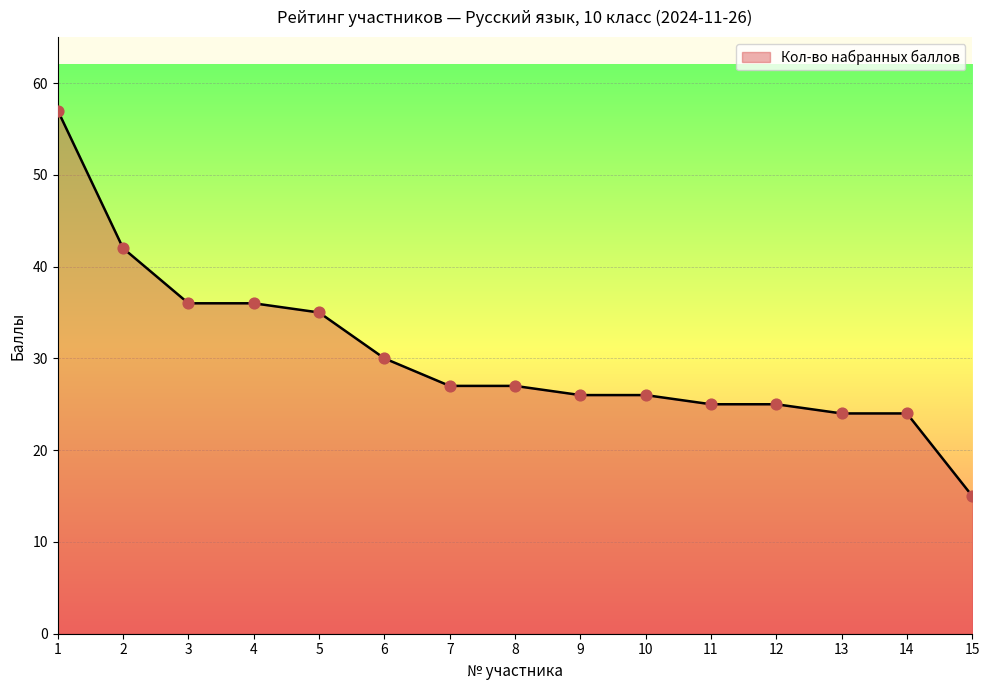

What is the ratio of the value at 2 to the value at 5?

1.2